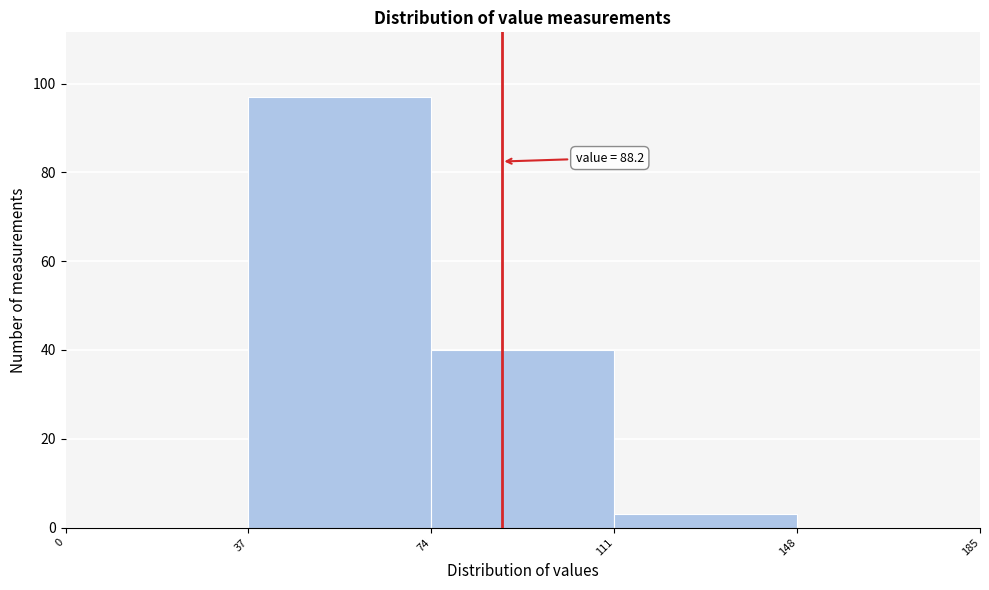

Over which range of the x-axis is the bar tallest?

37 to 74